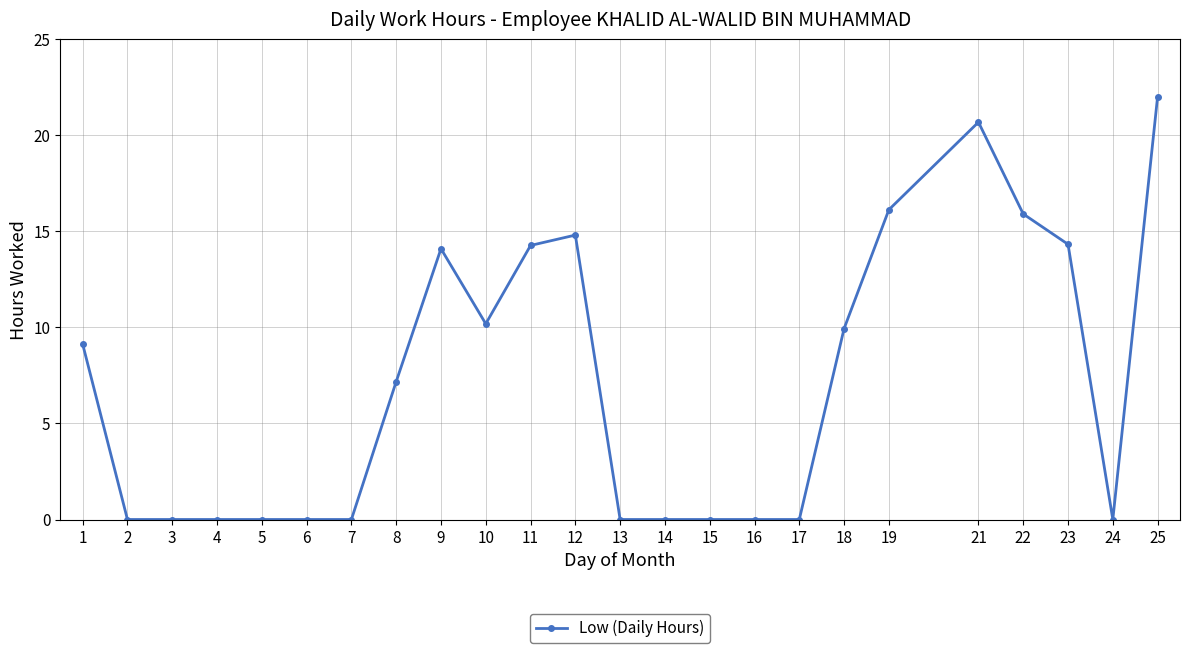

Reading right to left, transcribe all the data shown in this chart.

25=22.0	24=0.0	23=14.3	22=15.9	21=20.7	19=16.1	18=9.9	17=0.0	16=0.0	15=0.0	14=0.0	13=0.0	12=14.8	11=14.3	10=10.2	9=14.1	8=7.2	7=0.0	6=0.0	5=0.0	4=0.0	3=0.0	2=0.0	1=9.1